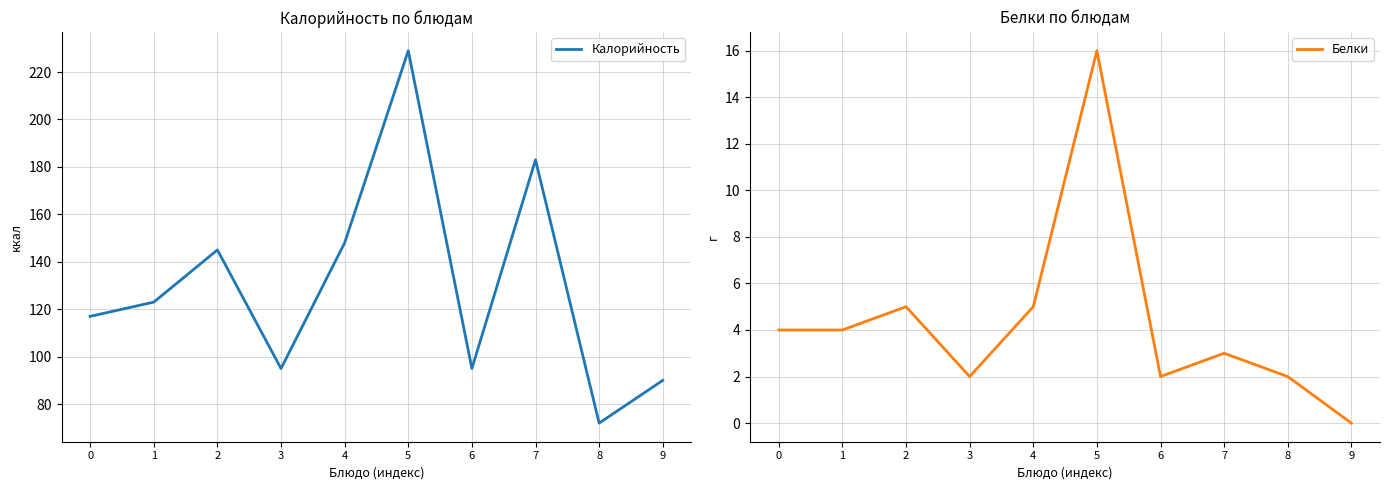

Reading left to right, transcribe all the data shown in this chart.

Калорийность: 117	123	145	95	148	229	95	183	72	90
Белки: 4	4	5	2	5	16	2	3	2	0